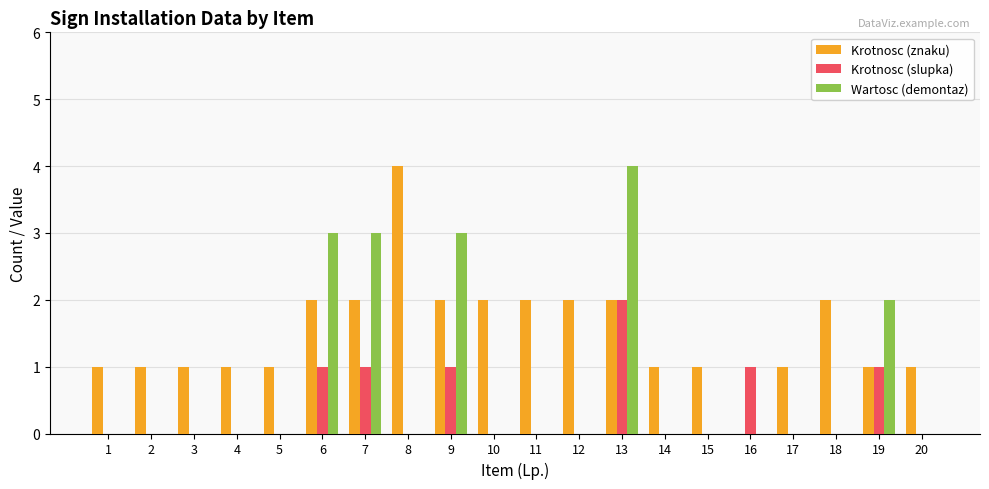

Reading left to right, extract all data points from this chart.

Krotnosc (znaku): 1	1	1	1	1	2	2	4	2	2	2	2	2	1	1	0	1	2	1	1
Krotnosc (slupka): 0	0	0	0	0	1	1	0	1	0	0	0	2	0	0	1	0	0	1	0
Wartosc (demontaz): 0	0	0	0	0	3	3	0	3	0	0	0	4	0	0	0	0	0	2	0